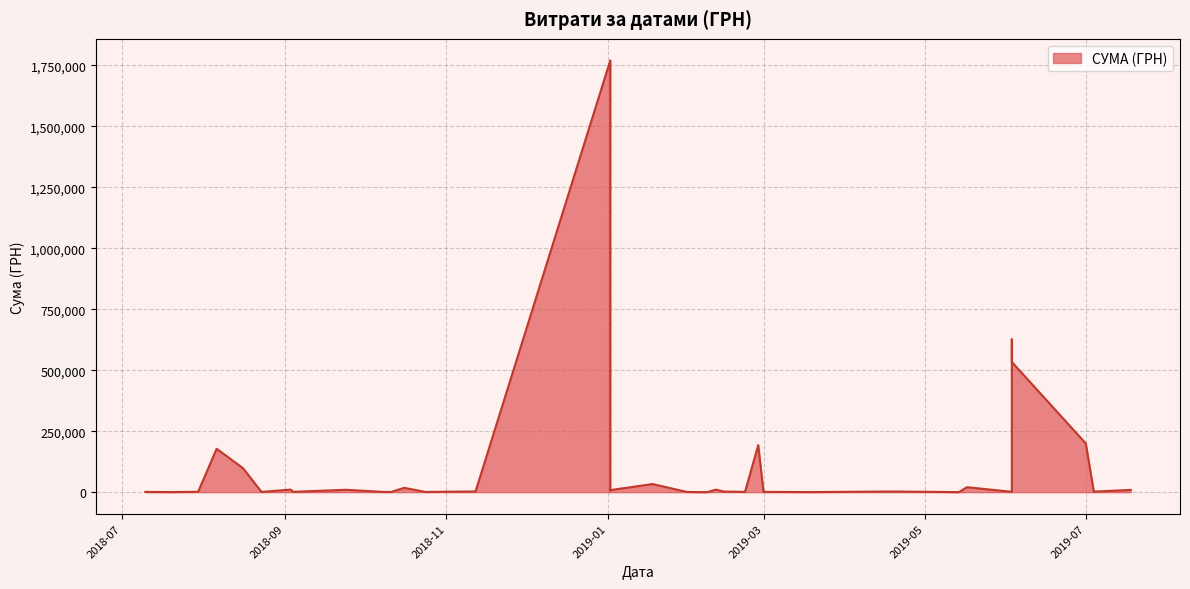

At which category does the chart reach its peak across all series?

02.01.2019